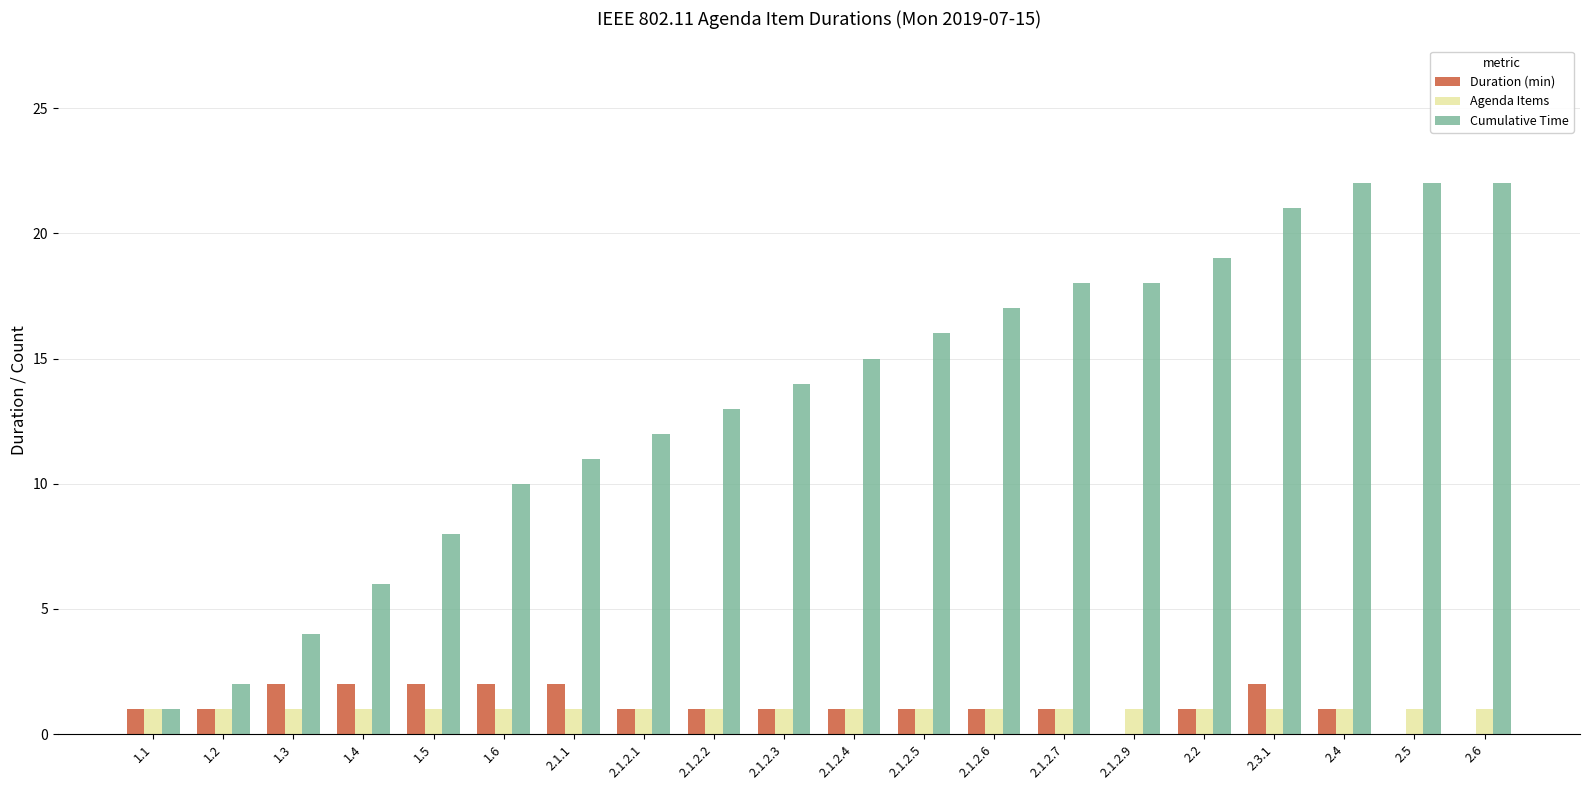

What is the greatest value displayed?

22